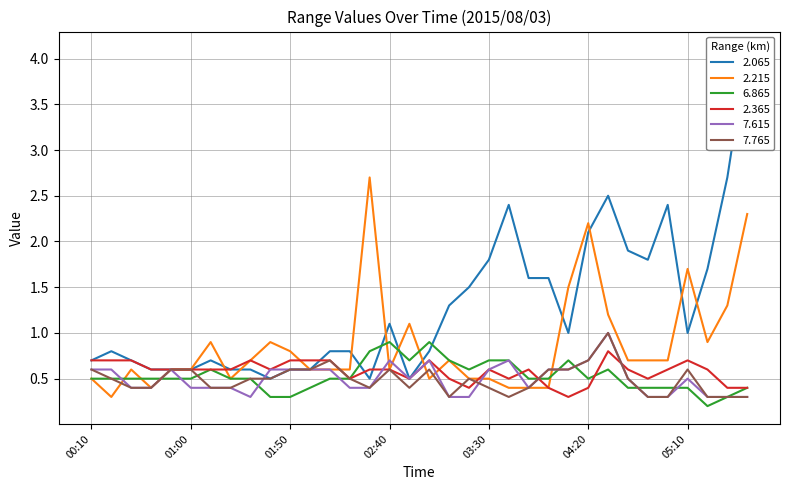

What is the maximum value for 6.865?

0.9